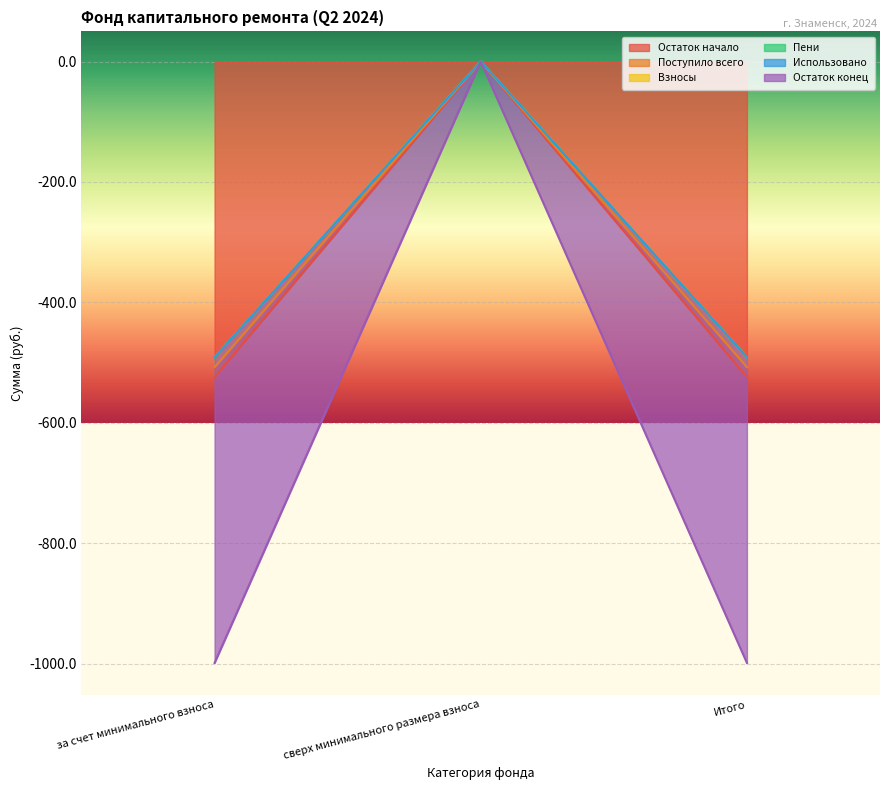

Is the value of Пени at за счет минимального взноса greater than the value of Поступило всего at сверх минимального размера взноса?

No